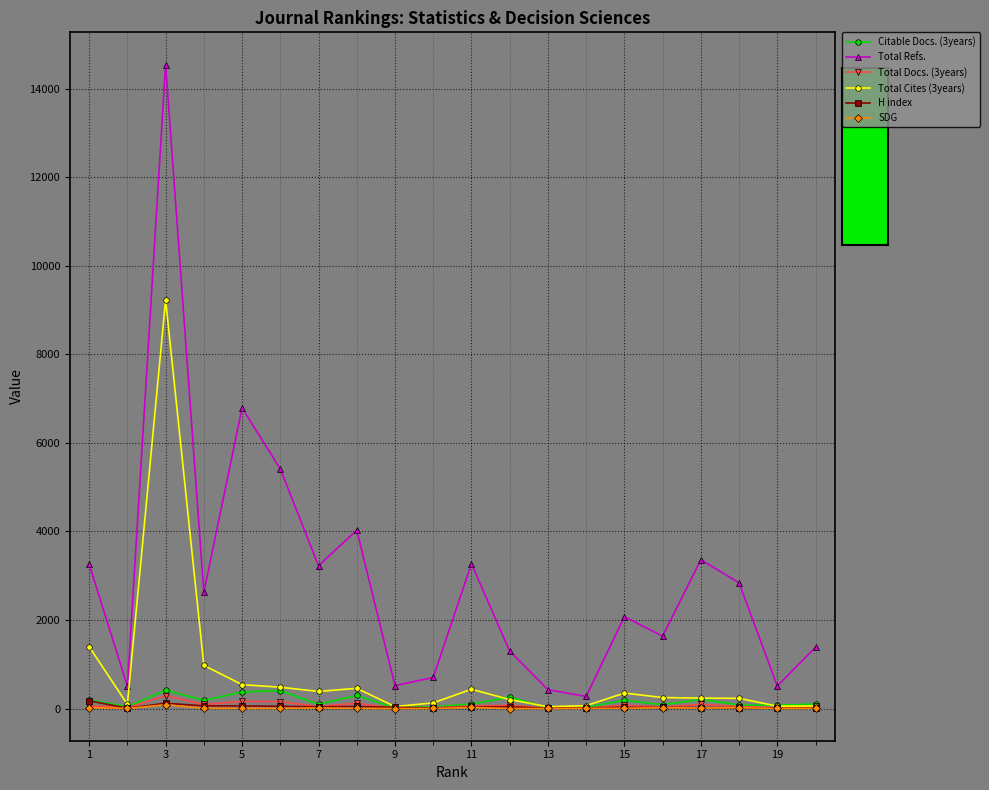

What are all the series names shown in the legend?

Citable Docs. (3years), Total Refs., Total Docs. (3years), Total Cites (3years), H index, SDG